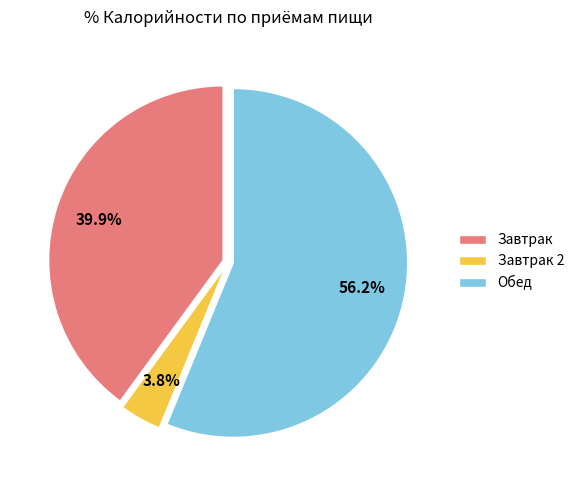

Between Завтрак 2 and Завтрак, which is larger?

Завтрак